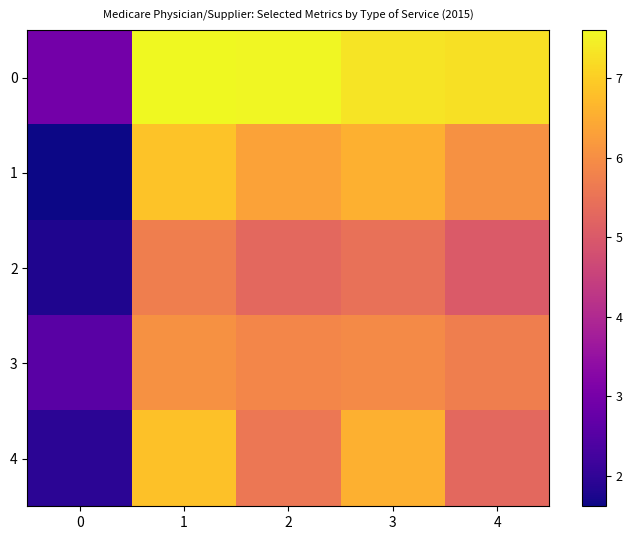

Reading left to right, what are all the values shown in this chart?

0: 0=3.0	1=7.6	2=7.6	3=7.3	4=7.3
1: 0=1.6	1=6.8	2=6.3	3=6.6	4=6.1
2: 0=1.8	1=5.7	2=5.3	3=5.5	4=5.0
3: 0=2.6	1=6.1	2=5.9	3=5.9	4=5.7
4: 0=1.9	1=6.8	2=5.6	3=6.6	4=5.3